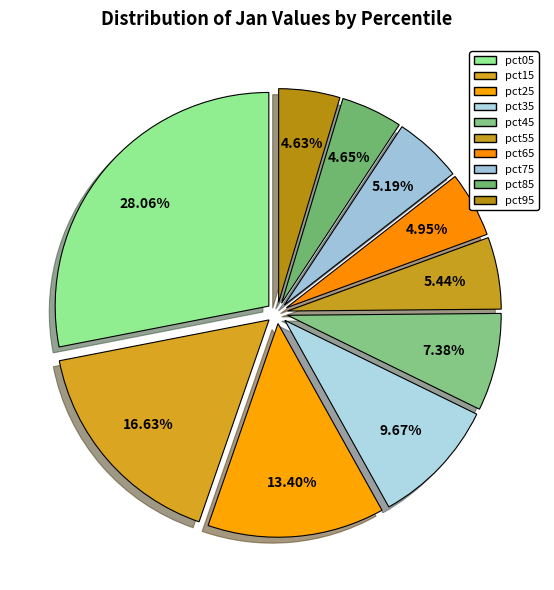

The pct45 slice represents 7% of the pie. True or false?

True